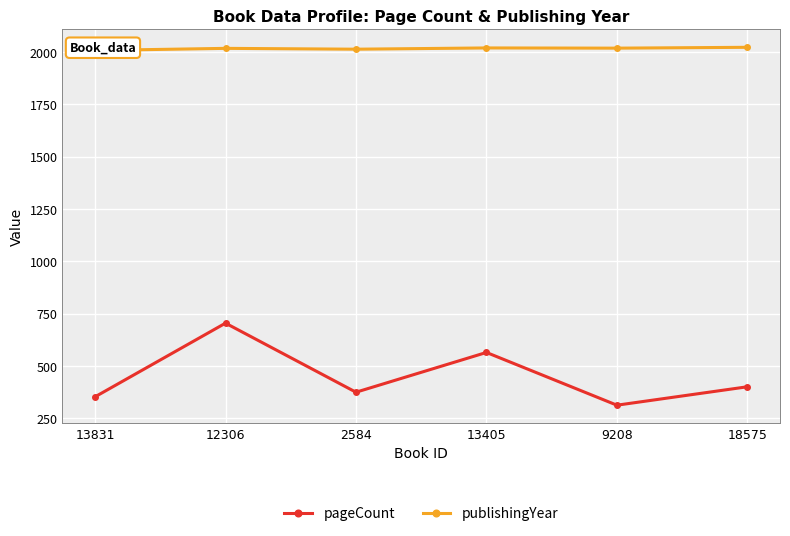

How many interior local valleys does the pageCount series have?

2